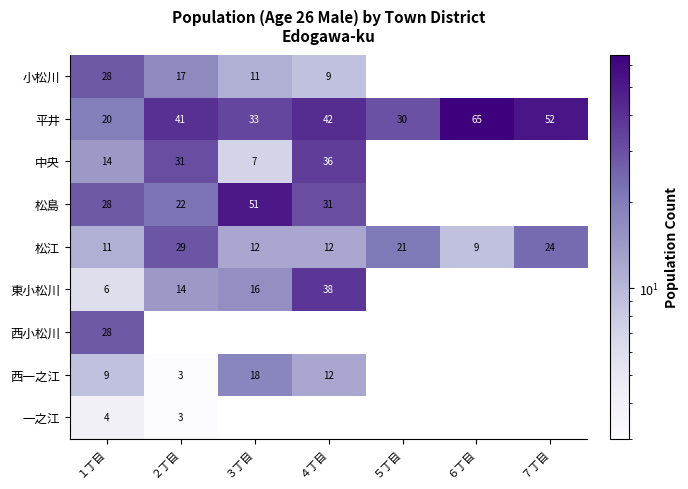

What is the difference between the 中央 values at １丁目 and ３丁目?

7